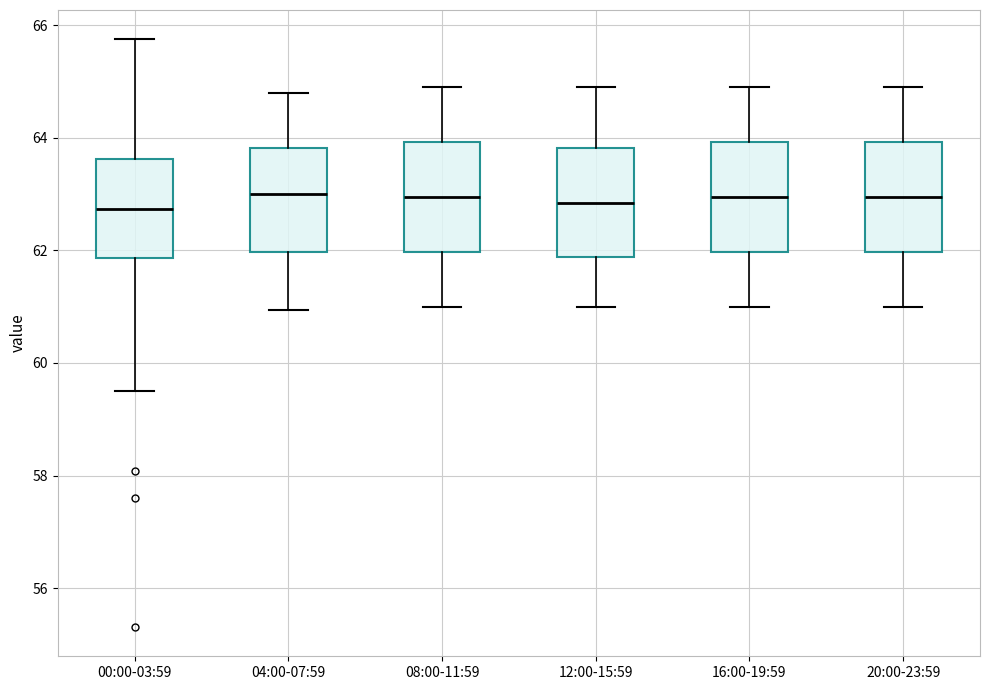

Reading left to right, read every box against the y-axis: the position of its median line, the range the box covers, and the ends of its whiskers. The values are not printed on the chart, so give them approximately, as read against the axis.

00:00-03:59: median 62.8, box 61.8 to 63.6, whiskers 59.6 to 65.8
04:00-07:59: median 63.0, box 62.0 to 63.8, whiskers 61.0 to 64.8
08:00-11:59: median 63.0, box 62.0 to 64.0, whiskers 61.0 to 65.0
12:00-15:59: median 62.8, box 61.8 to 63.8, whiskers 61.0 to 65.0
16:00-19:59: median 63.0, box 62.0 to 64.0, whiskers 61.0 to 65.0
20:00-23:59: median 63.0, box 62.0 to 64.0, whiskers 61.0 to 65.0